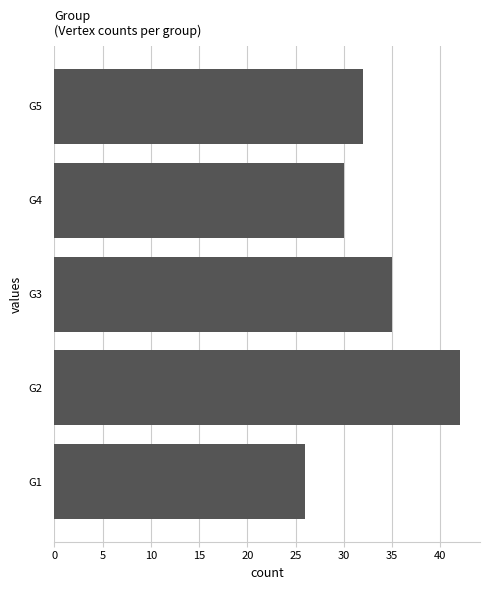

Approximately how many times larger is the value at G1 compared to G3?

0.7